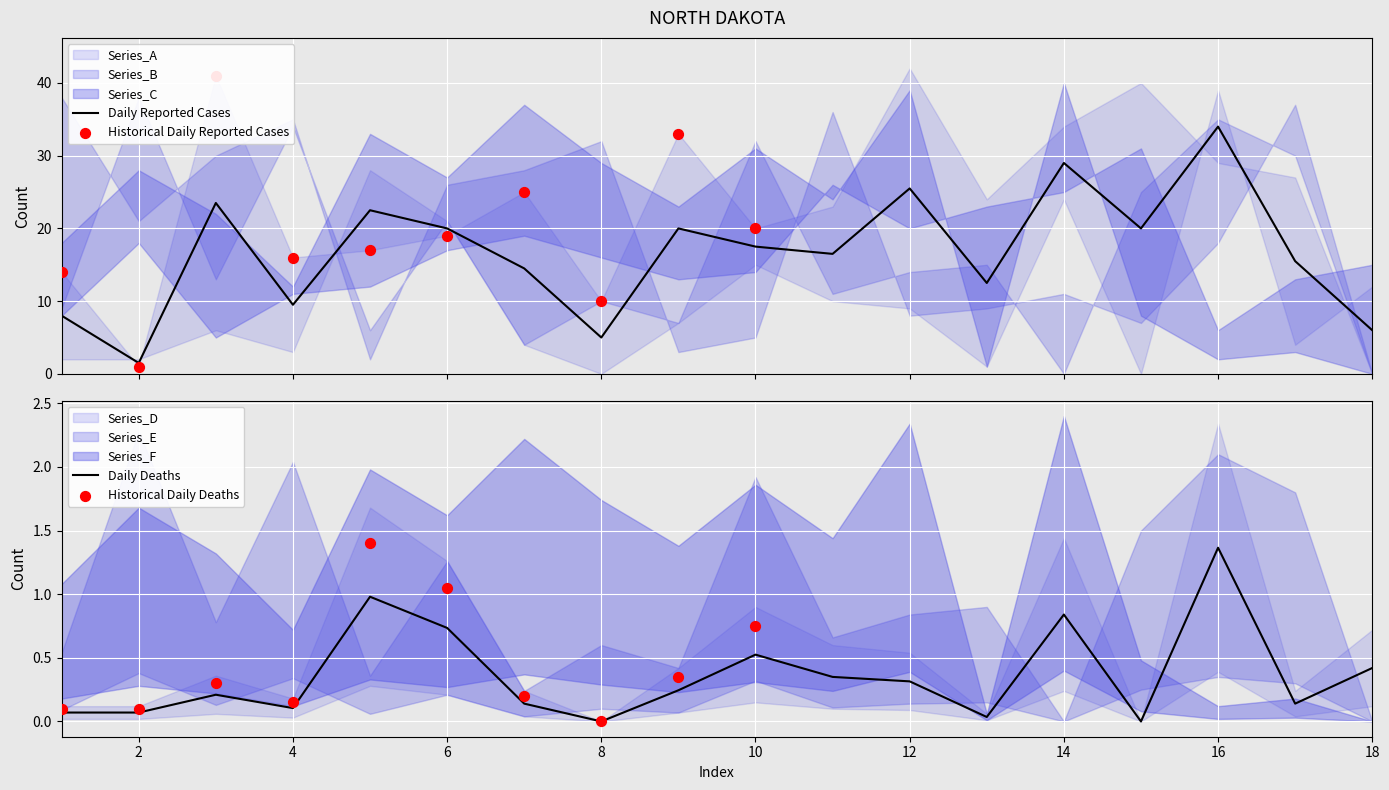

At how many categories does at least one series exceed 3?

18